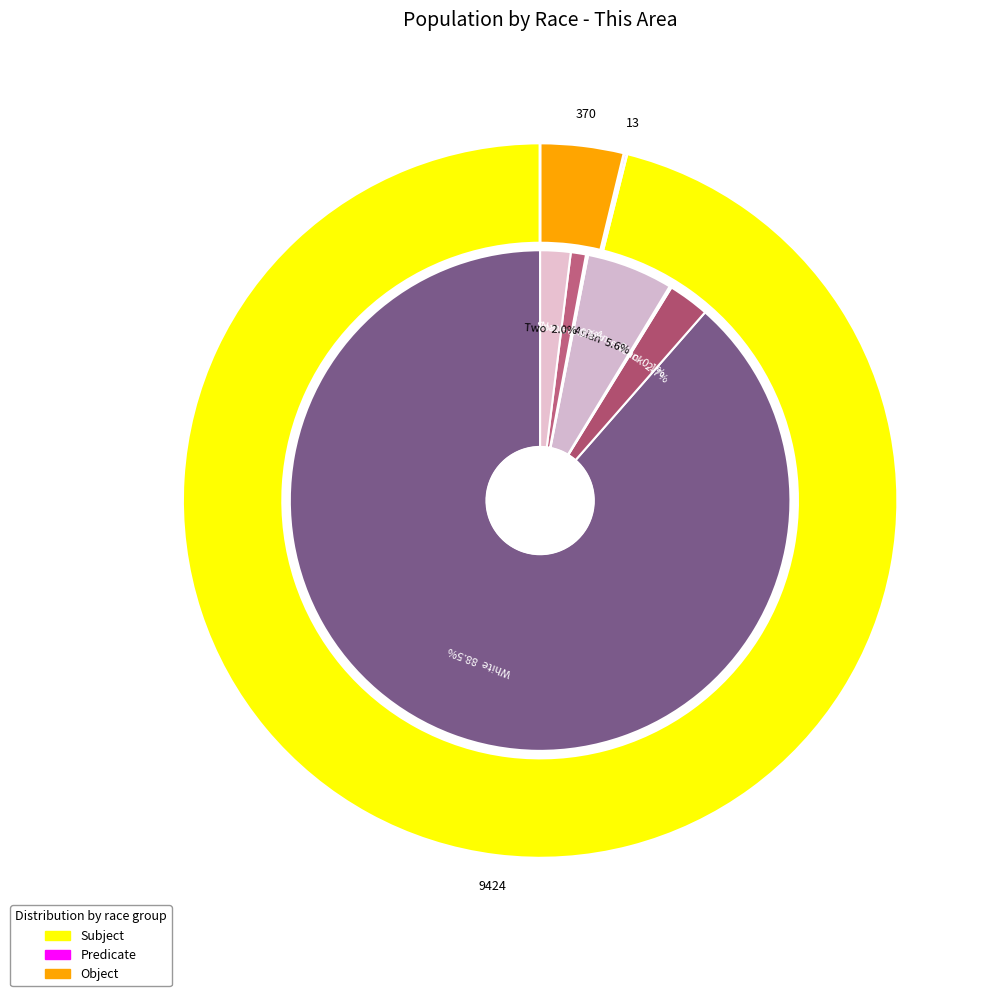

Which slice is the smallest?

American Indian and Alaska Native